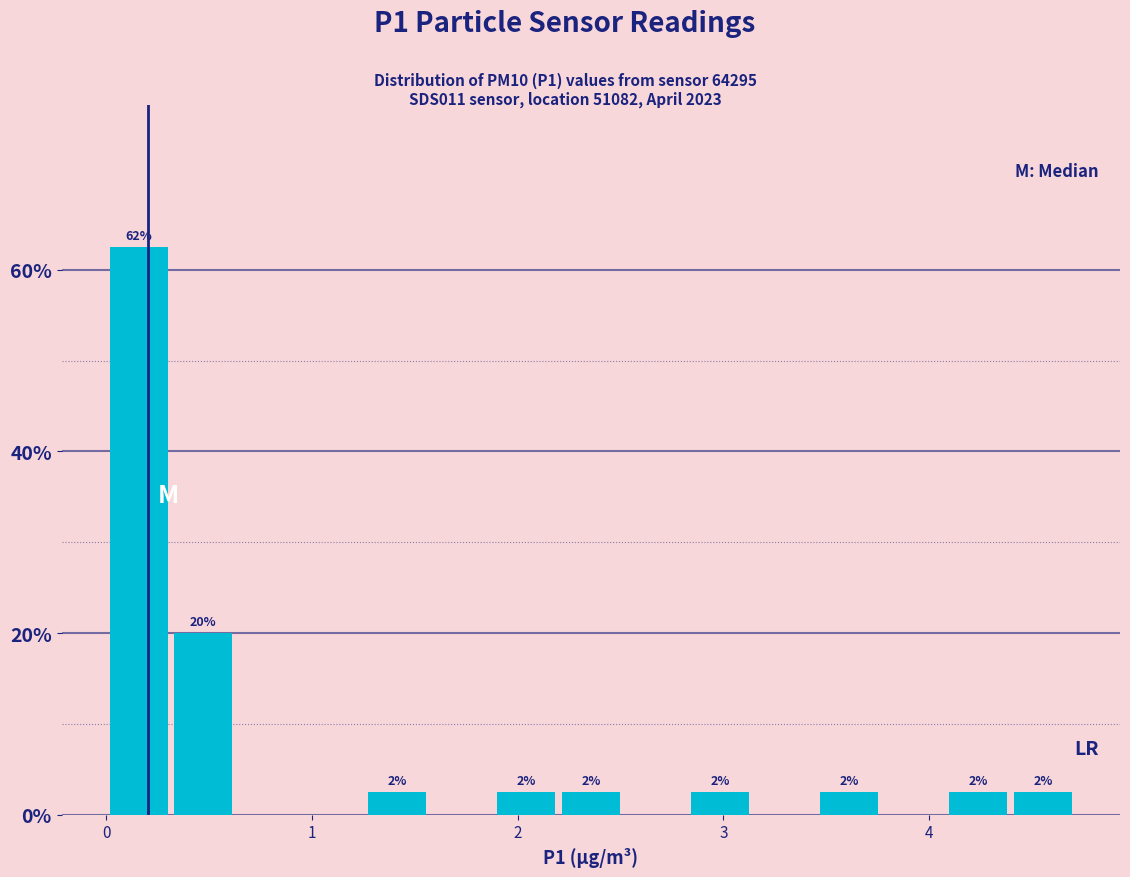

Around what value on the x-axis is the tallest bar? Give the approximate position of its centre, as read against the axis.

0.2